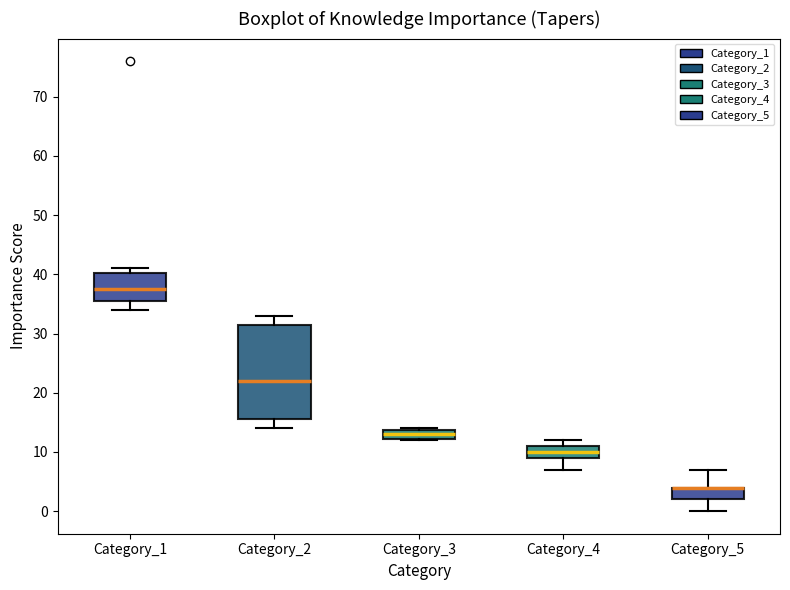

Which box is the tallest, from its lower edge to its upper edge?

Category_2